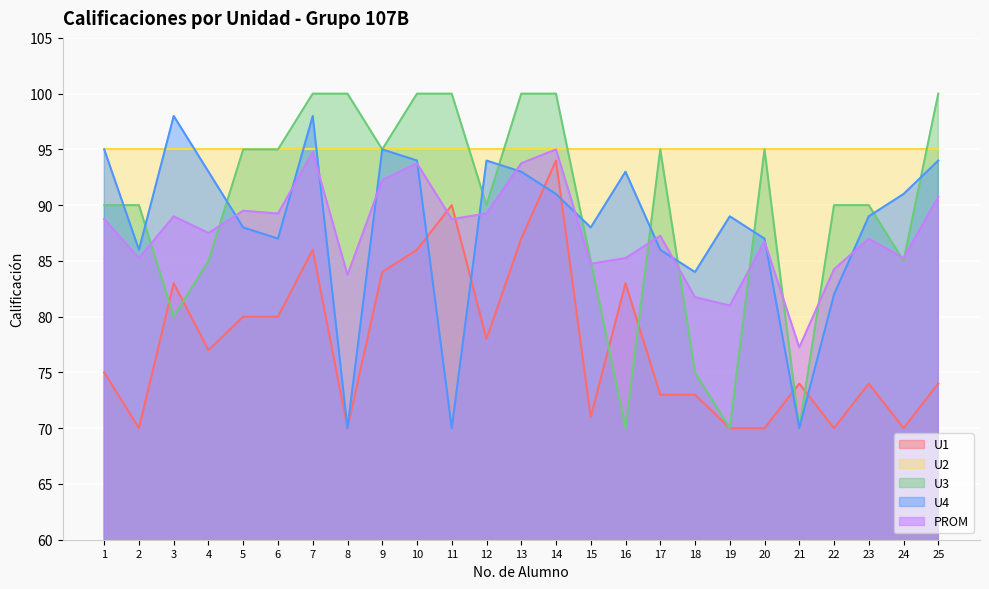

Which category has the highest value in the U1 series?

14